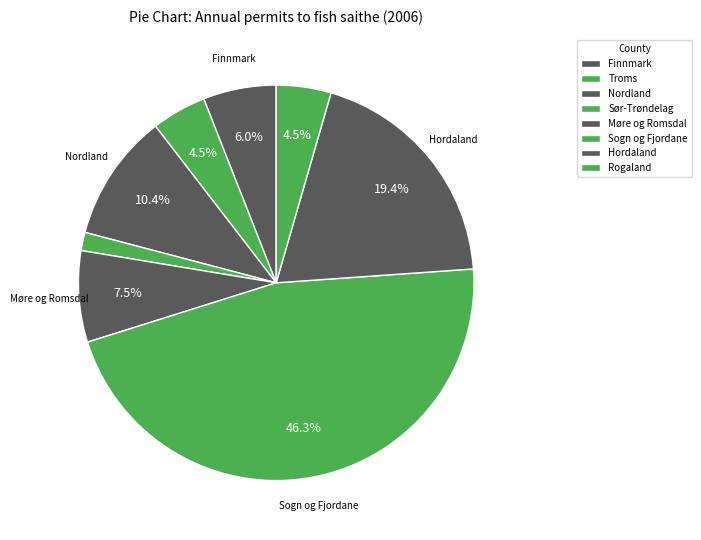

How many segments does this pie chart have?

8